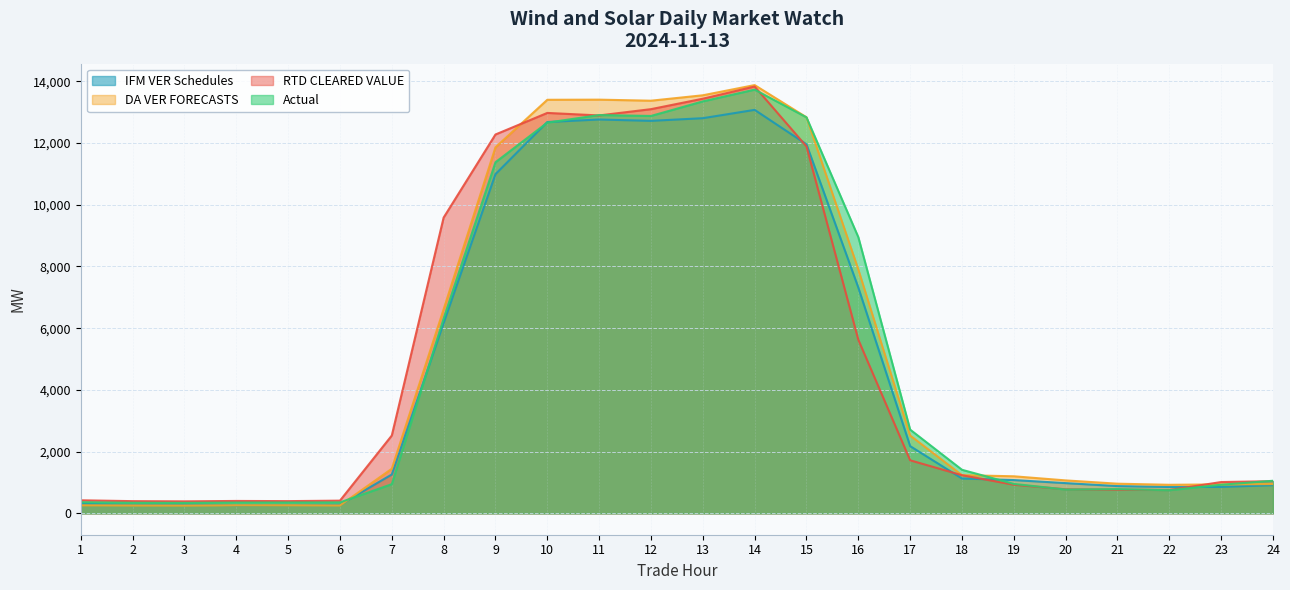

What is the value of the DA VER FORECASTS point at the 14th from the left?

13877.7